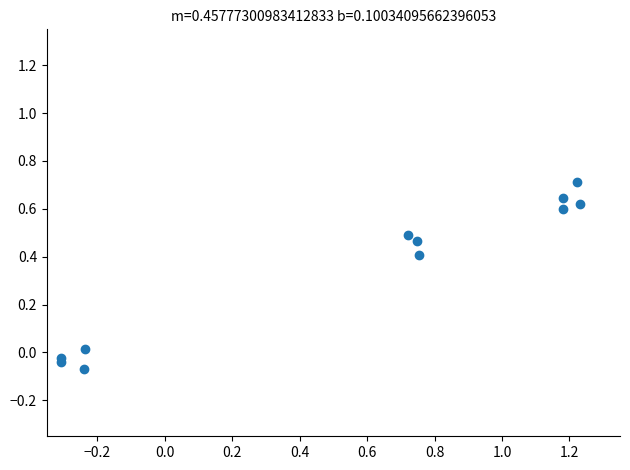

What is the range of X values (max minus min)?

1.5